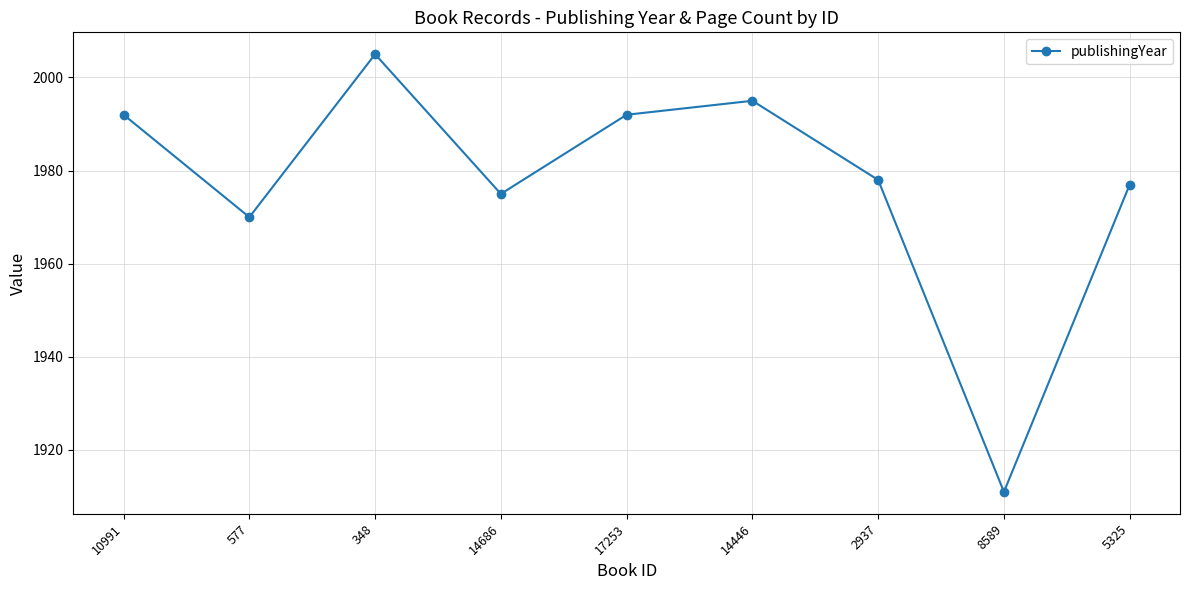

What is the average value?

1977